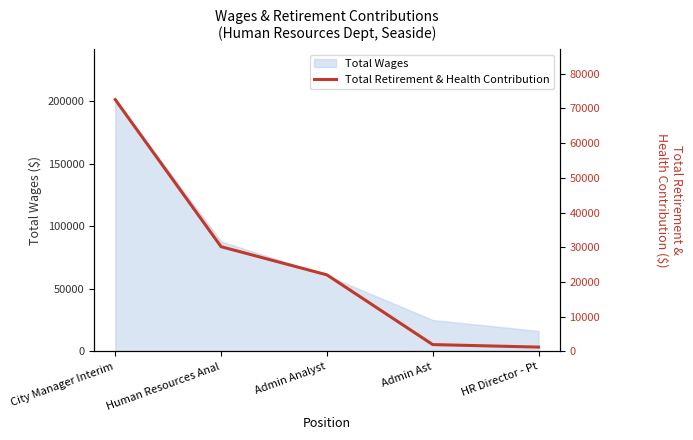

At which label does the data first exceed 22063?

City Manager Interim